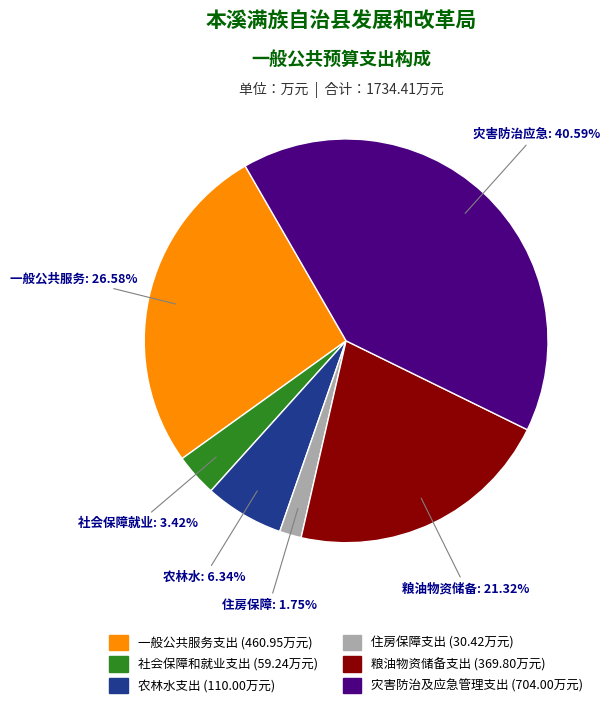

Is there a majority slice in this chart?

No